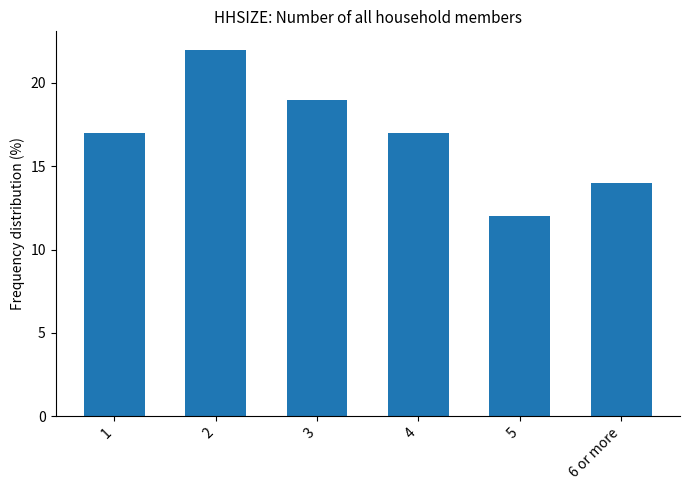

What is the maximum value shown in the chart?

22